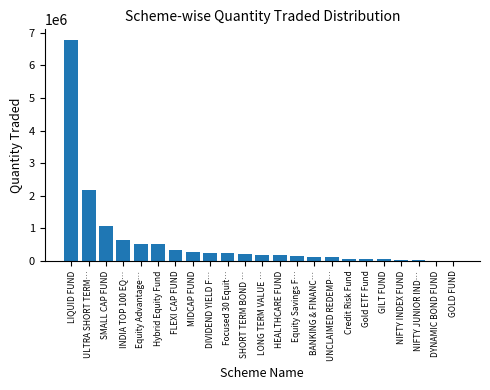

What is the ratio of the value at FLEXI CAP FUND to the value at SMALL CAP FUND?

0.3